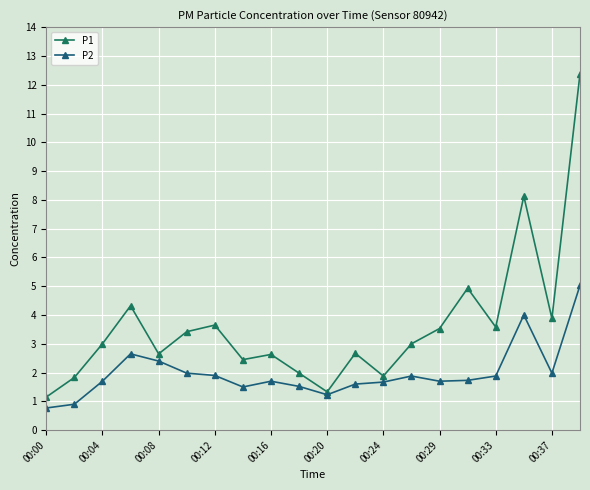

How many lines are shown in the chart?

2